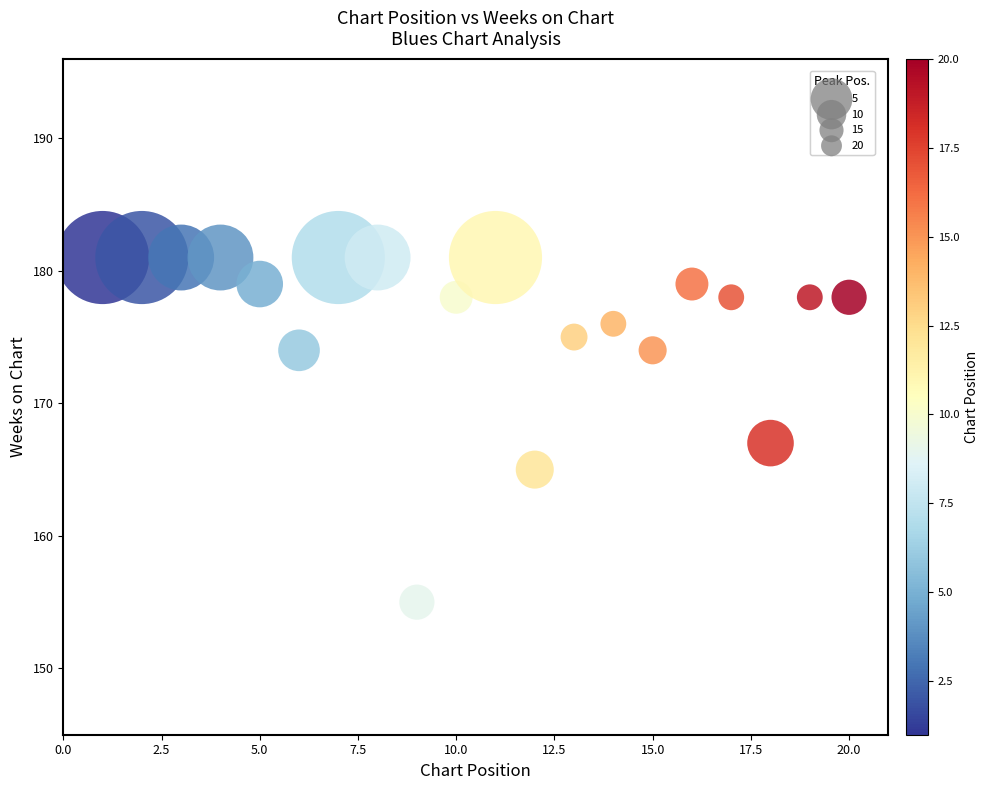

What is the range of X values (max minus min)?

19